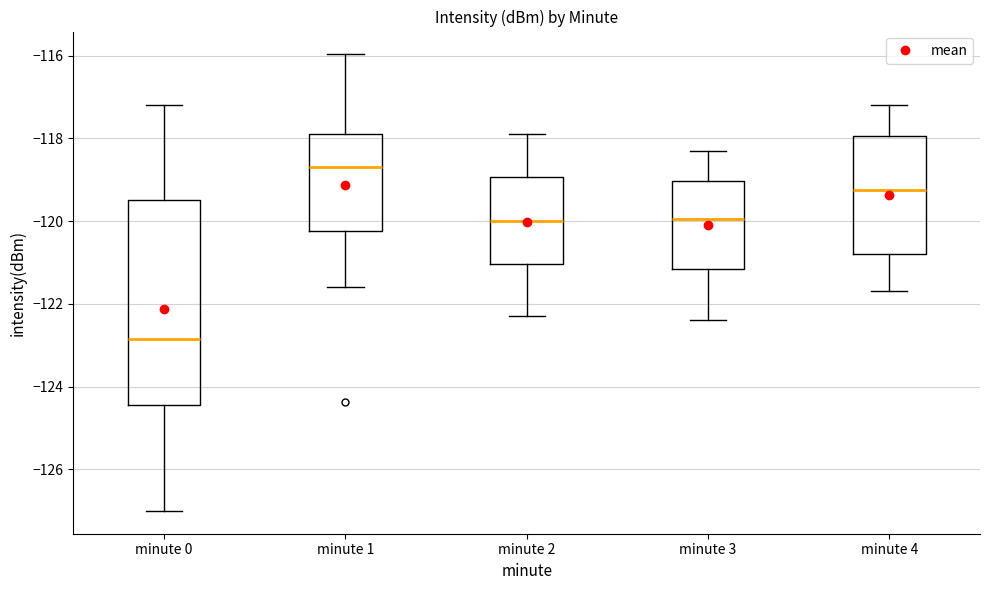

Where is the lower edge of the box for minute 4 on the y-axis? The values are not printed on the chart, so give them approximately, as read against the axis.

-120.8